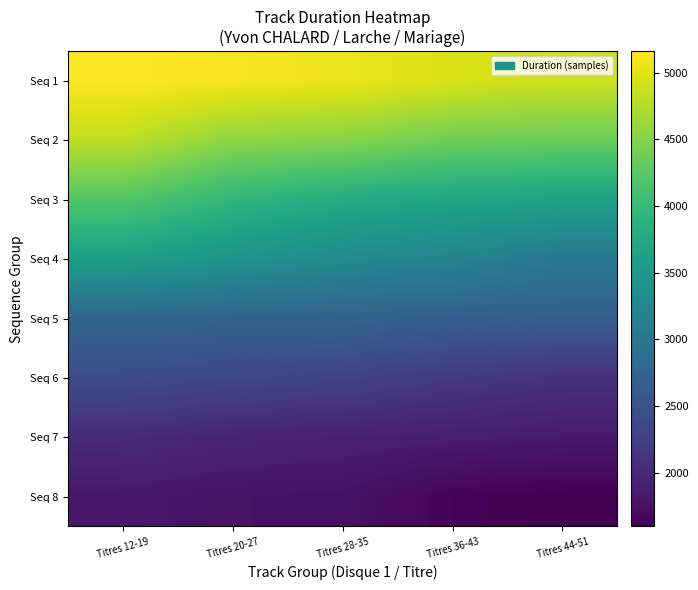

At how many categories does at least one series exceed 4815?

5